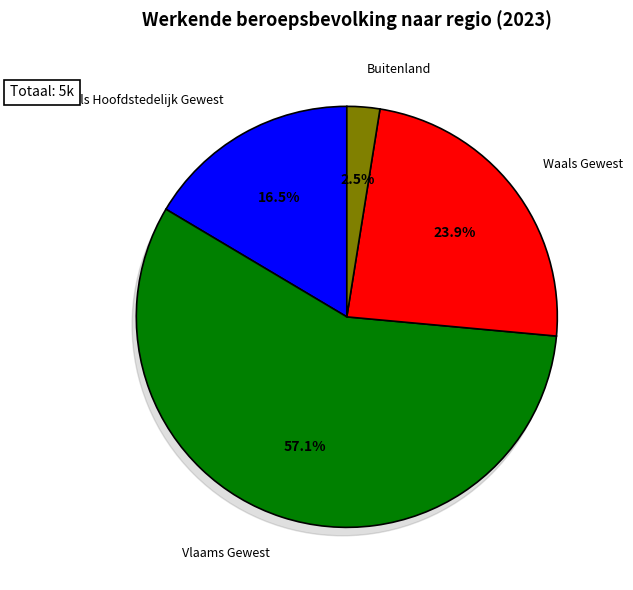

Does any single category account for the majority?

Yes